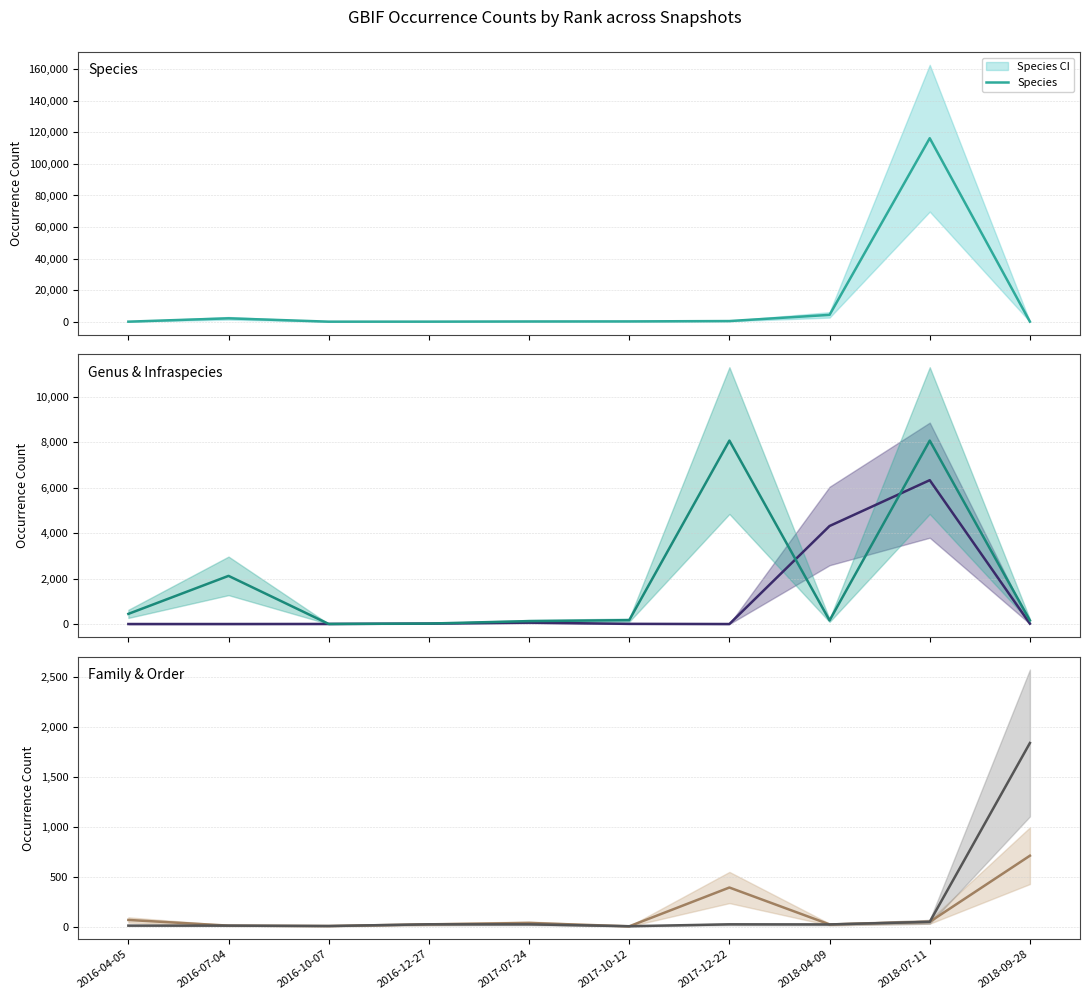

Reading left to right, extract all data points from this chart.

Species: 2016-04-05=9	2016-07-04=2120	2016-10-07=5	2016-12-27=22	2017-07-24=130	2017-10-12=172	2017-12-22=391	2018-04-09=4314	2018-07-11=116315	2018-09-28=17
Genus: 2016-04-05=2	2016-07-04=2	2016-10-07=5	2016-12-27=22	2017-07-24=62	2017-10-12=9	2017-12-22=2	2018-04-09=4314	2018-07-11=6330	2018-09-28=17
Infraspecies: 2016-04-05=448	2016-07-04=2120	2016-10-07=5	2016-12-27=22	2017-07-24=130	2017-10-12=172	2017-12-22=8071	2018-04-09=160	2018-07-11=8071	2018-09-28=160
Family: 2016-04-05=66	2016-07-04=9	2016-10-07=5	2016-12-27=22	2017-07-24=36	2017-10-12=2	2017-12-22=391	2018-04-09=21	2018-07-11=47	2018-09-28=710
Order: 2016-04-05=9	2016-07-04=9	2016-10-07=5	2016-12-27=22	2017-07-24=22	2017-10-12=3	2017-12-22=22	2018-04-09=21	2018-07-11=47	2018-09-28=1840